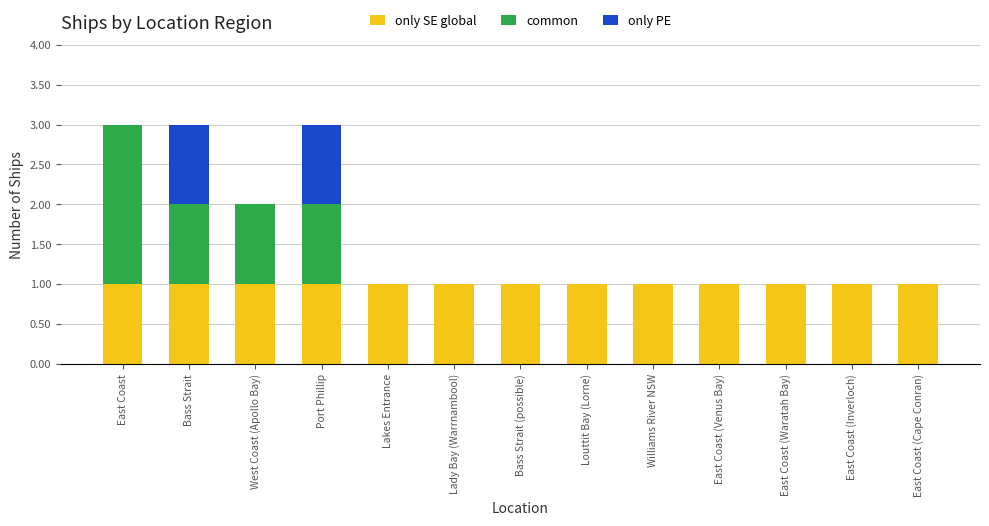

The only SE global series shows 1 at Bass Strait. True or false?

True